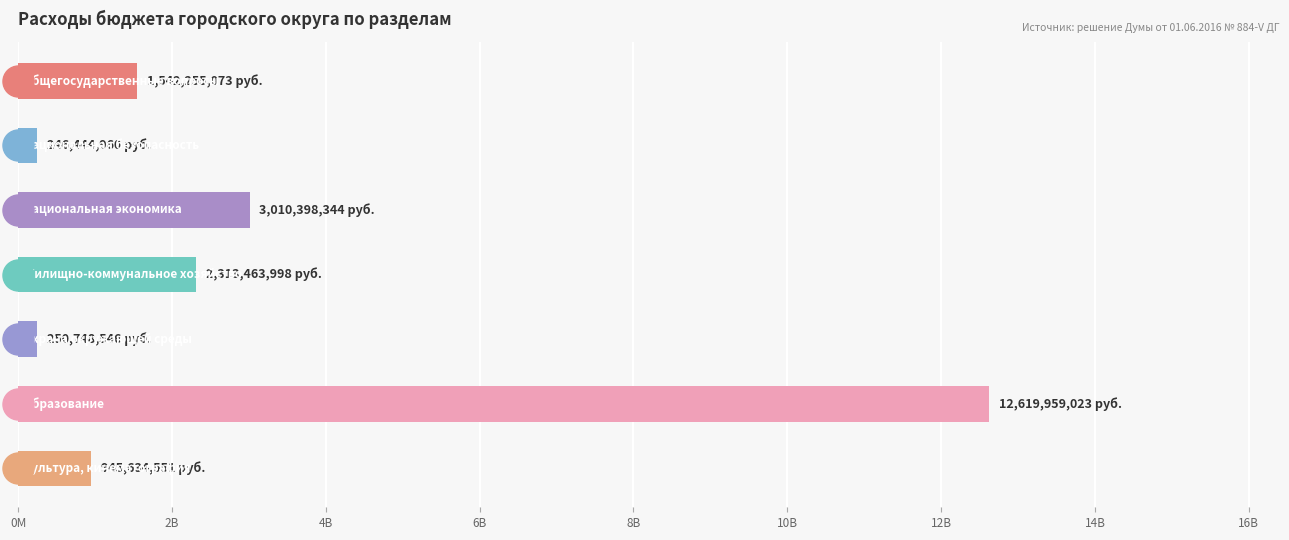

Which has a higher value, 12B or 4B?

4B